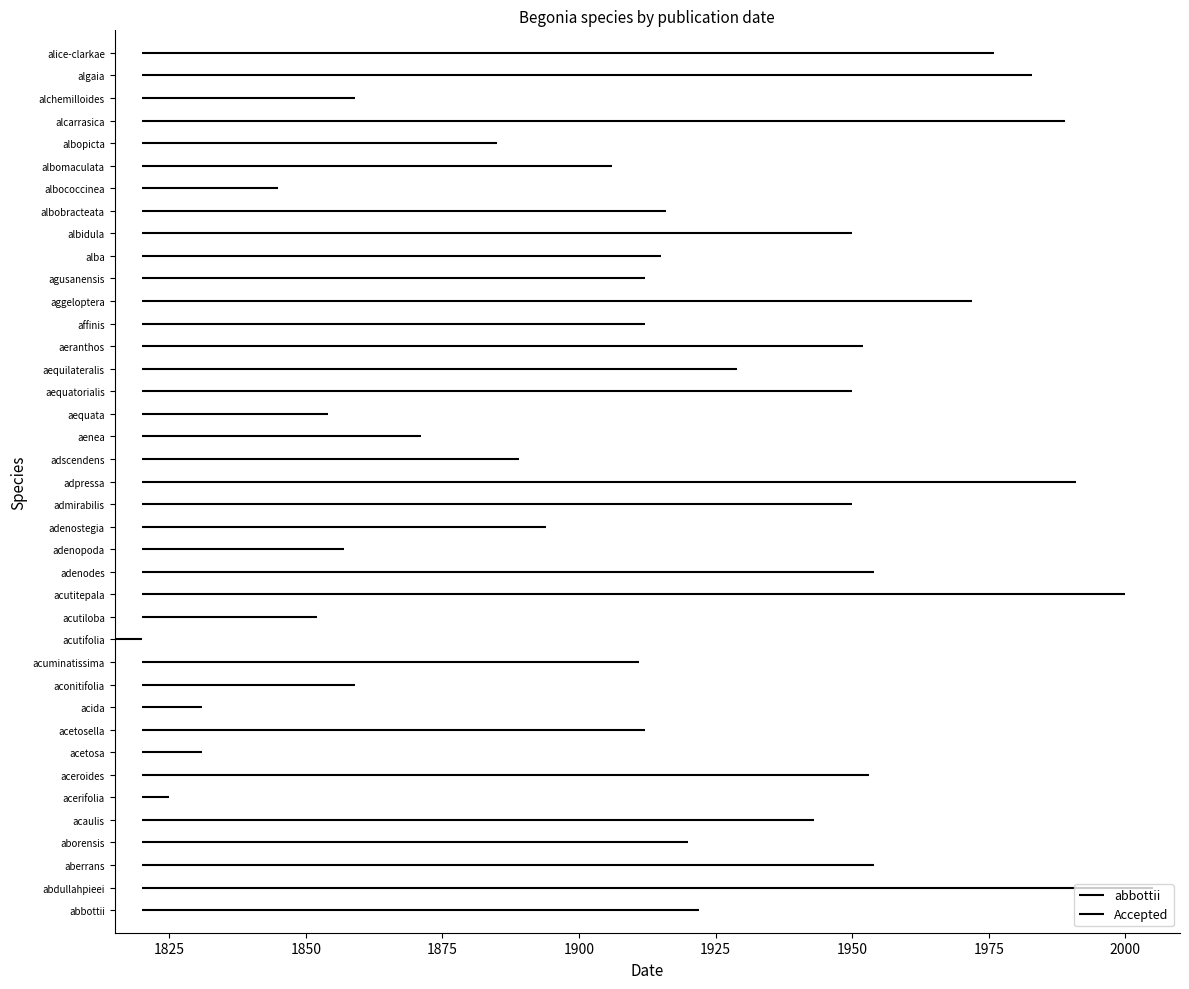

Reading left to right, list all the values displayed in this chart.

1922	2005	1954	1920	1943	1825	1953	1831	1912	1831	1859	1911	1786	1852	2000	1954	1857	1894	1950	1991	1889	1871	1854	1950	1929	1952	1912	1972	1912	1915	1950	1916	1845	1906	1885	1989	1859	1983	1976